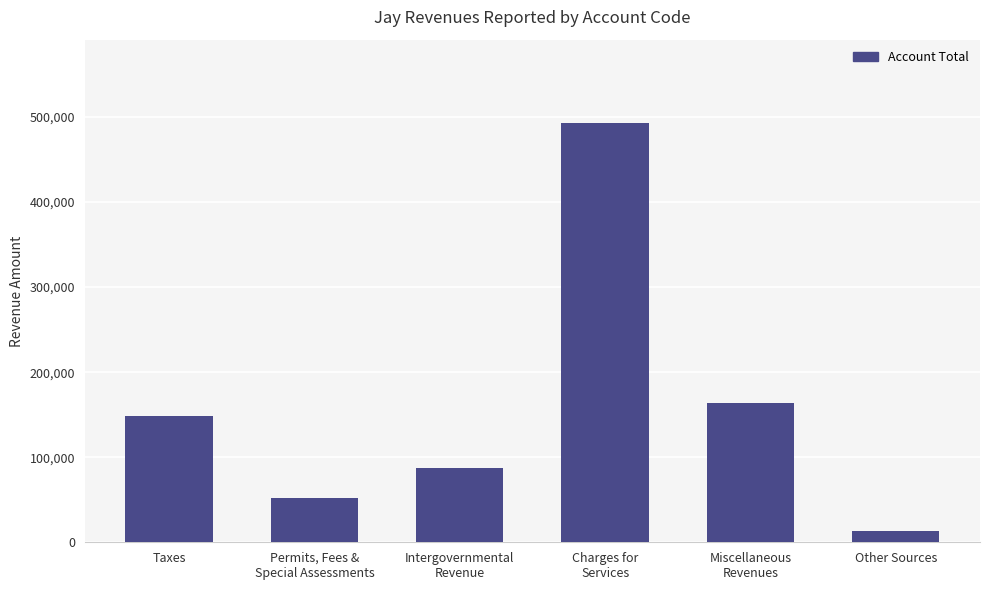

What is the value of the 4th bar from the left?

492481